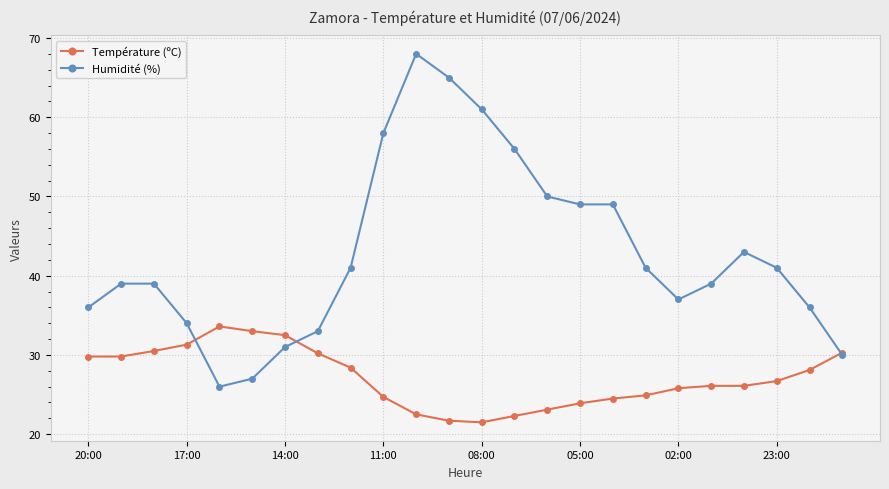

Which series has the largest range (max minus min)?

Humidité (%)